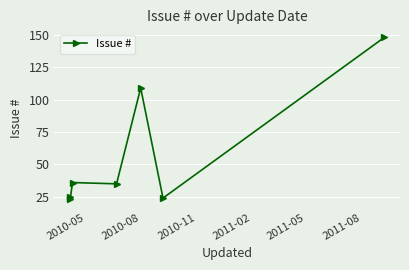

Reading left to right, list all the values displayed in this chart.

25	23	36	35	109	24	148